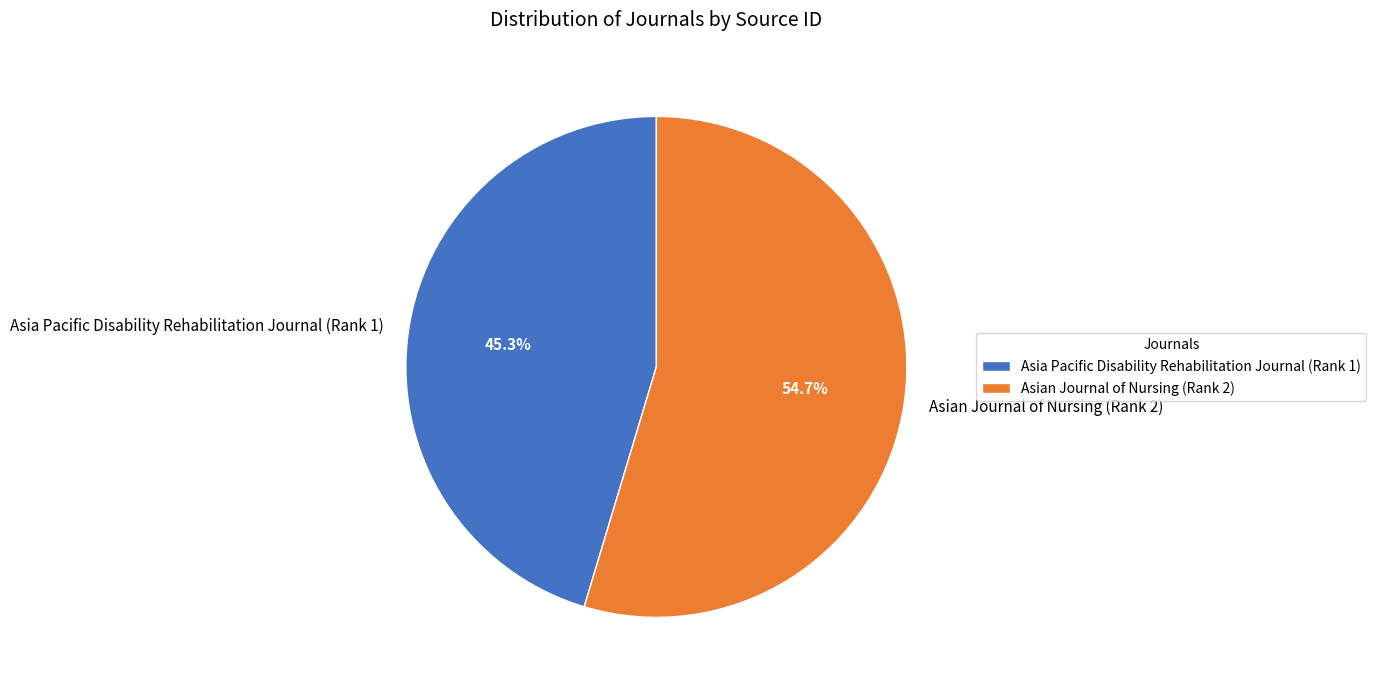

To the nearest percent, what is the difference between the largest and smallest slice percentages?

9%